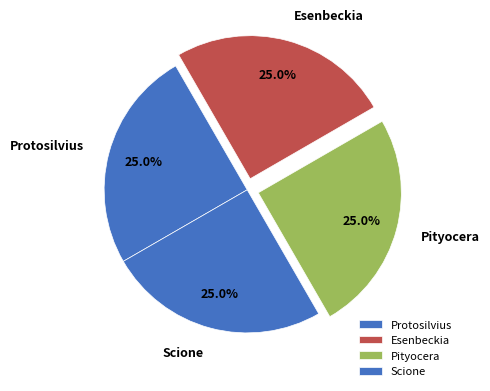

Does any single category account for the majority?

No